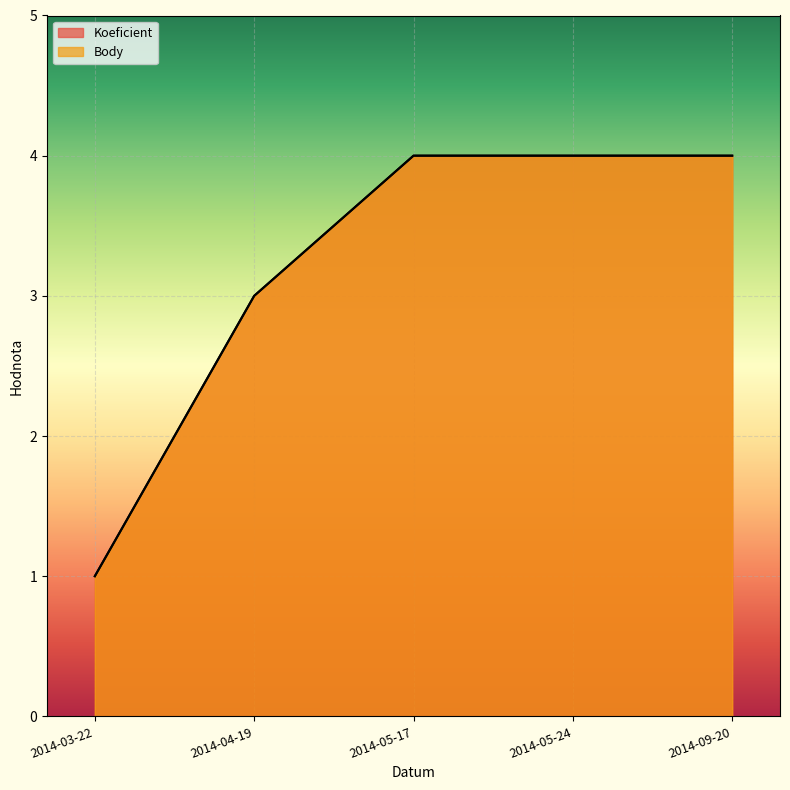

How many Koeficient values are between 3 and 4?

4